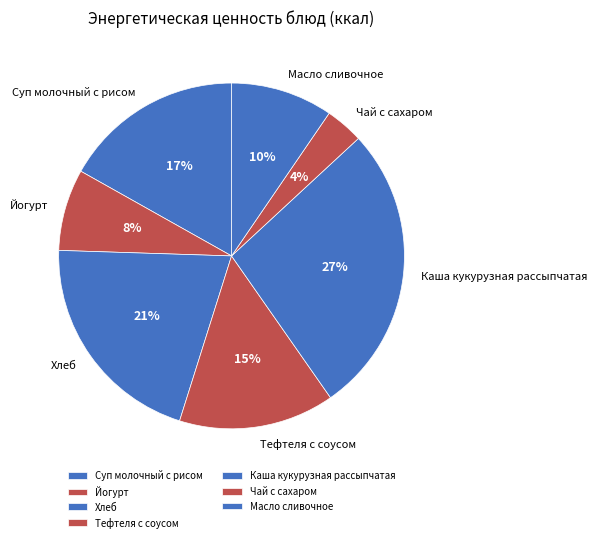

Is it true that Масло сливочное is 10% of the pie?

True